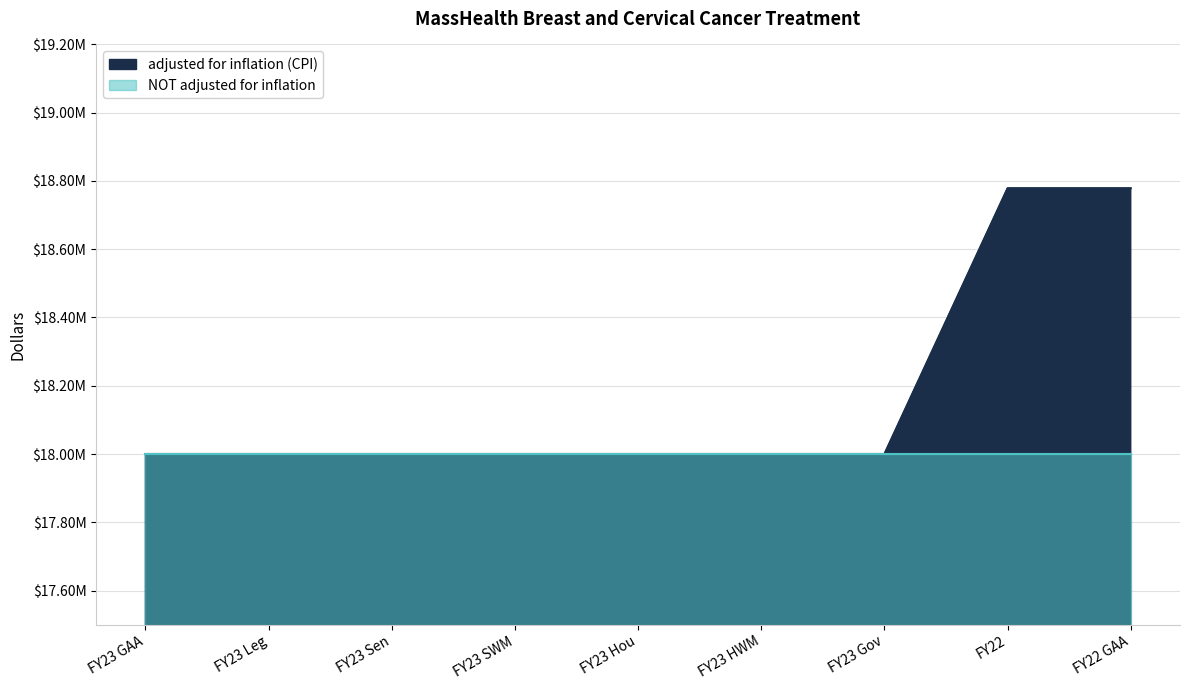

What is the smallest value displayed?

18000000